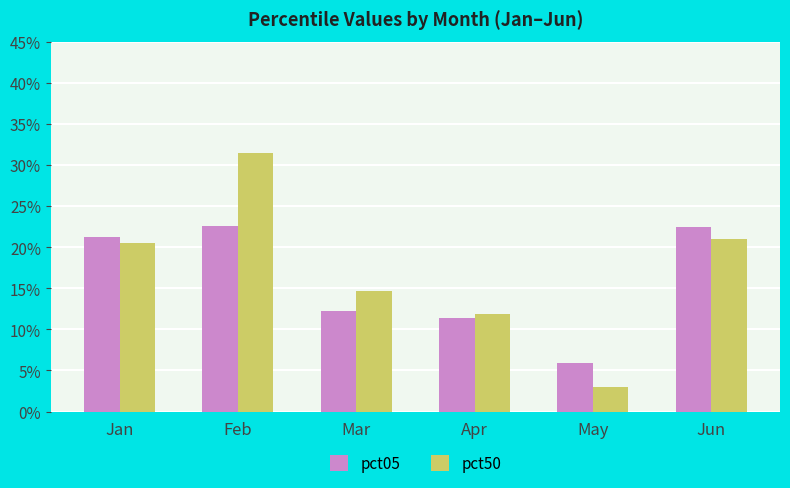

Rank the series at Apr from lowest to highest value.

pct05, pct50